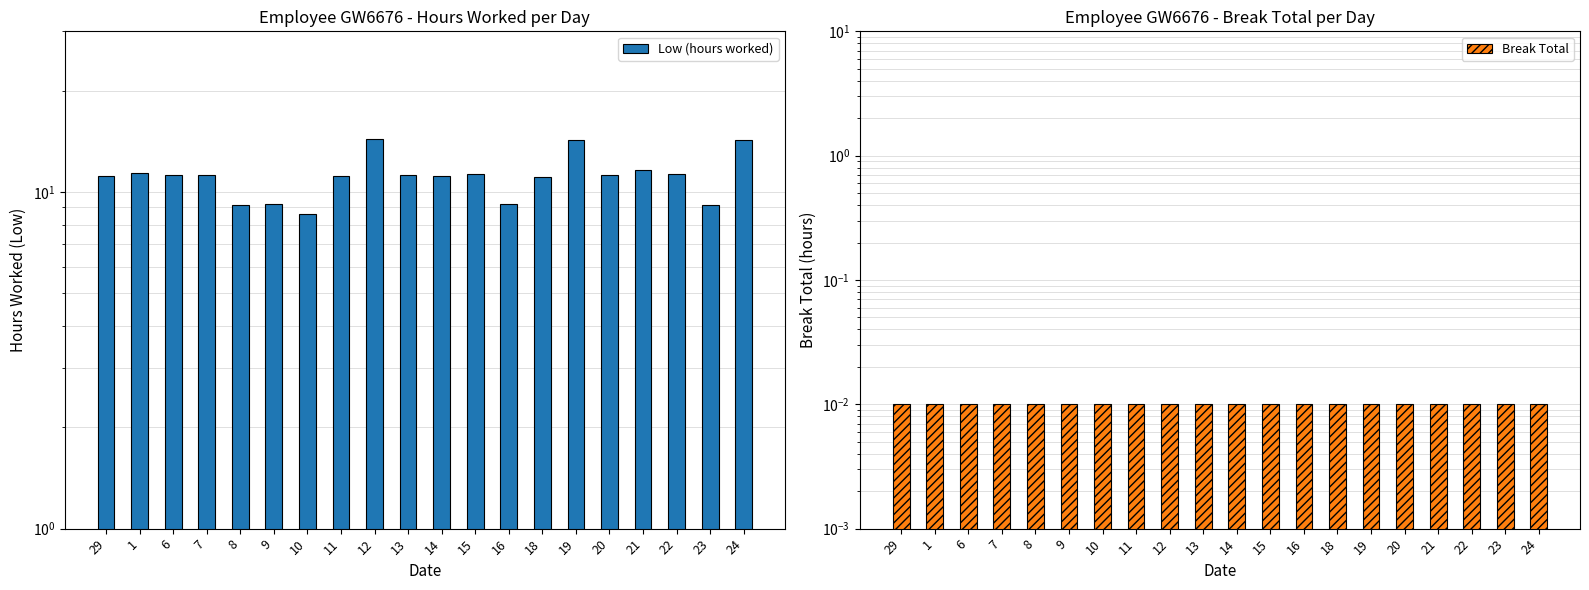

At which label is Break Total closest to 0?

29